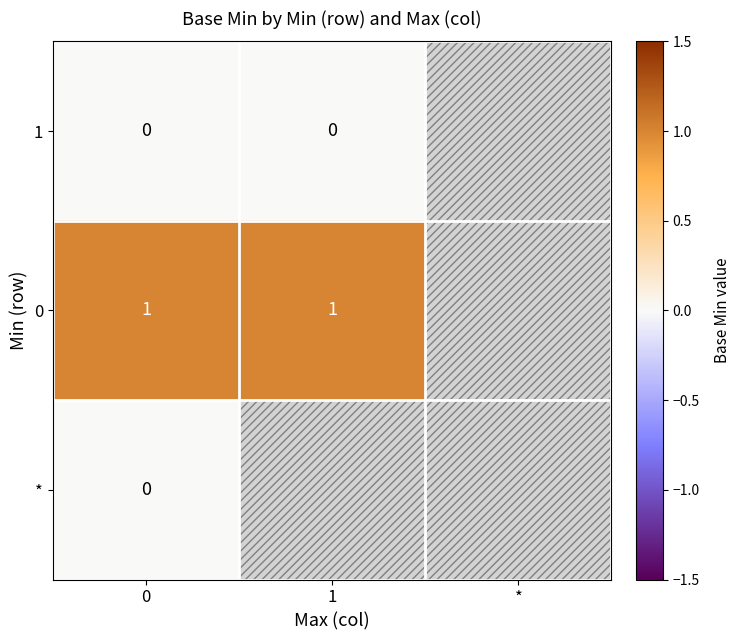

Is it true that 0 equals 1 at 0?

True